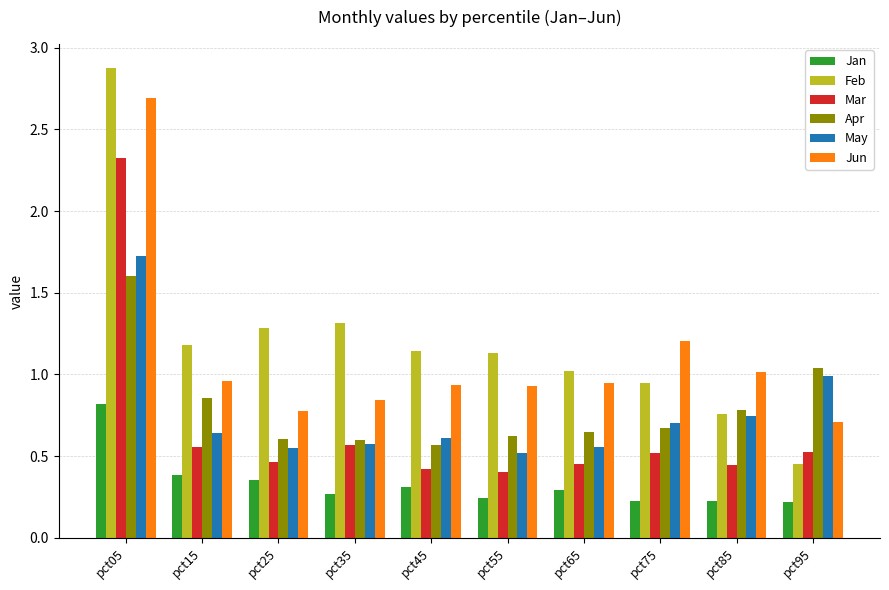

At pct75, list the series in order from largest to smallest.

Jun, Feb, May, Apr, Mar, Jan